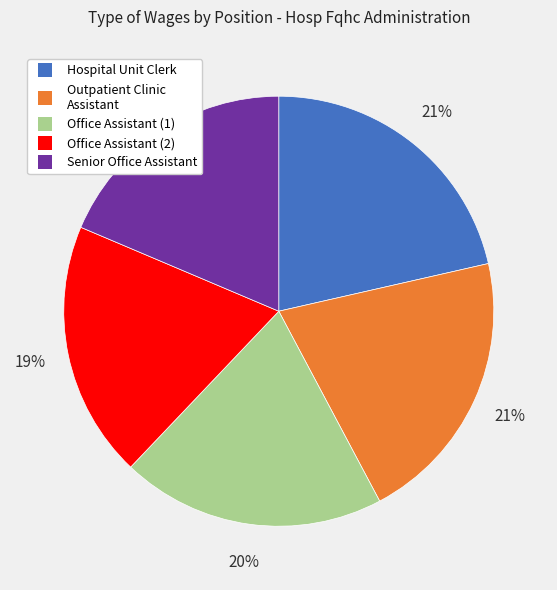

Does any single category account for the majority?

No